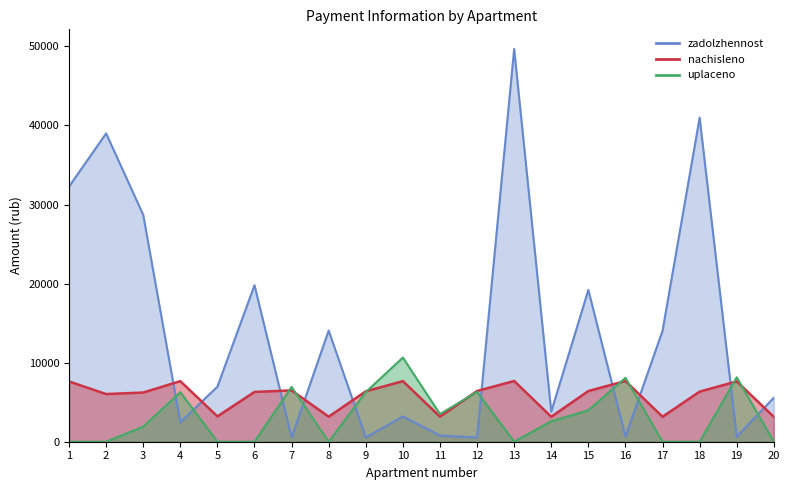

Reading left to right, extract all data points from this chart.

zadolzhennost: 1=32266.8	2=38991.4	3=28688.7	4=2460.8	5=6963.9	6=19792.2	7=540.8	8=14060.8	9=531.2	10=3192.0	11=781.6	12=534.4	13=49670.4	14=3800.0	15=19198.8	16=640.0	17=14022.7	18=40978.1	19=636.0	20=5559.6
nachisleno: 1=7622.4	2=6028.8	3=6220.8	4=7660.8	5=3206.4	6=6297.6	7=6489.6	8=3168.0	9=6374.4	10=7660.8	11=3168.0	12=6412.8	13=7680.0	14=3158.4	15=6412.8	16=7680.0	17=3158.4	18=6336.0	19=7632.0	20=3148.8
uplaceno: 1=0.0	2=0.0	3=1910.2	4=6264.3	5=0.0	6=0.0	7=6929.4	8=0.0	9=6274.8	10=10645.0	11=3498.8	12=6312.6	13=0.0	14=2594.8	15=3974.3	16=8080.0	17=0.0	18=0.0	19=8148.8	20=0.0